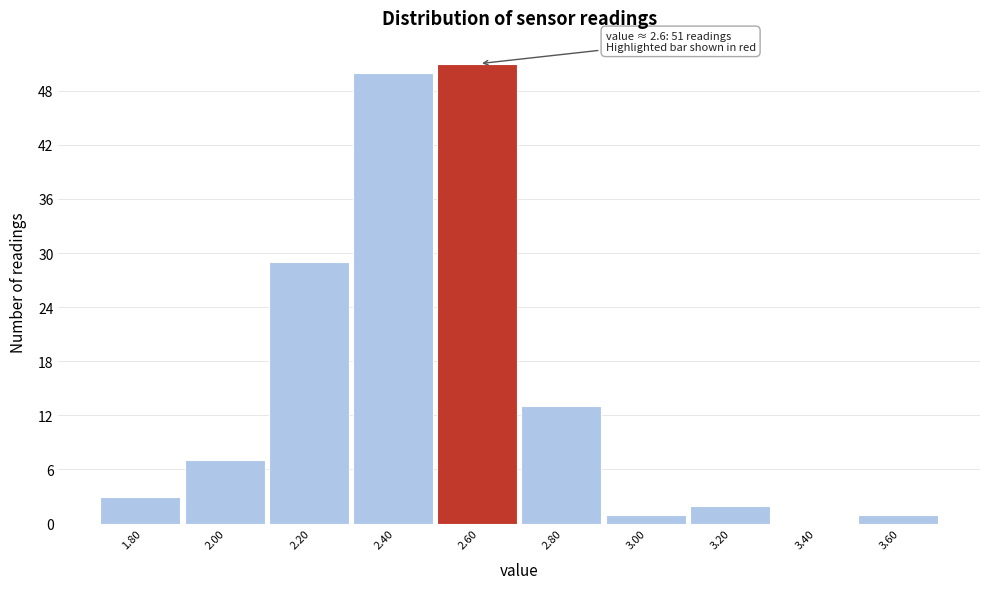

Reading left to right, extract all data points from this chart.

1.80=3	2.00=7	2.20=29	2.40=50	2.60=51	2.80=13	3.00=1	3.20=2	3.40=0	3.60=1